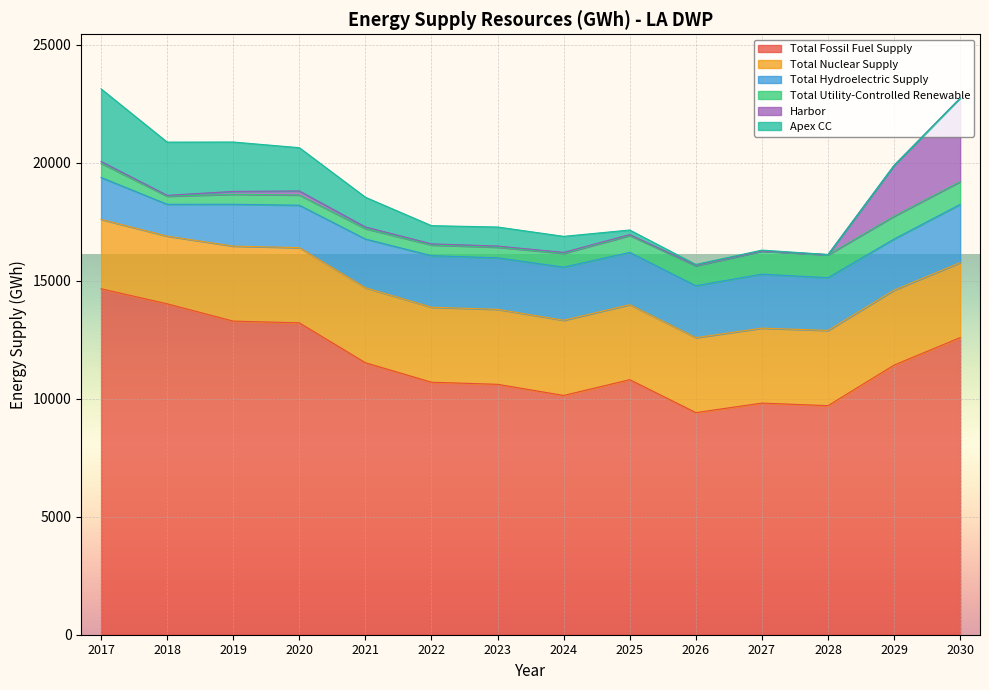

Where is the first local maximum for Total Utility-Controlled Renewable?

2027